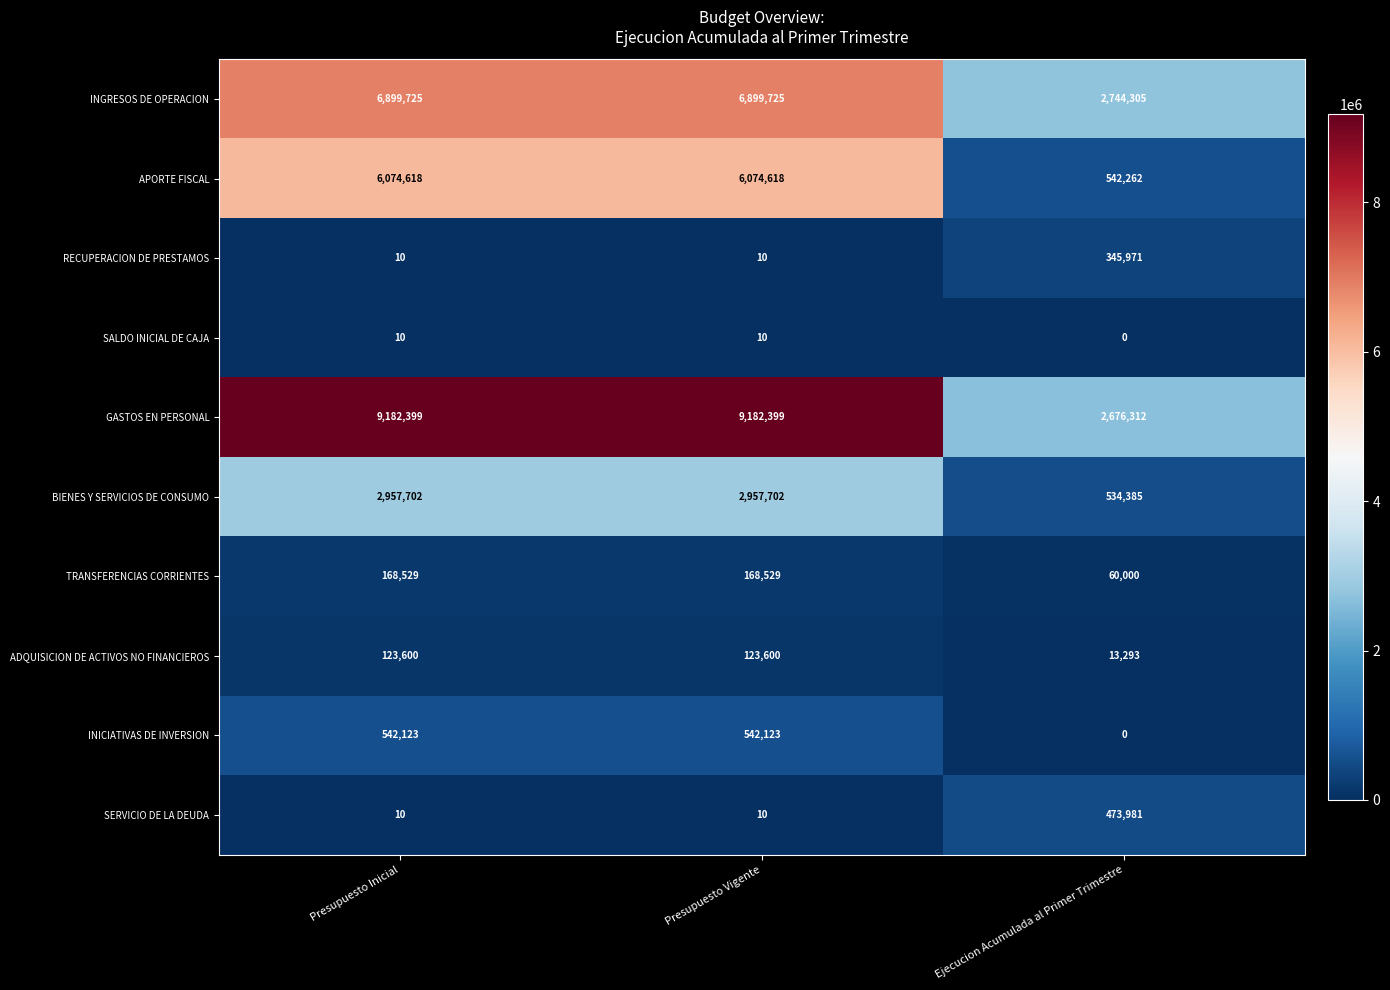

Reading right to left, extract all data points from this chart.

INGRESOS DE OPERACION: 2744305	6899725	6899725
APORTE FISCAL: 542262	6074618	6074618
RECUPERACION DE PRESTAMOS: 345971	10	10
SALDO INICIAL DE CAJA: 0	10	10
GASTOS EN PERSONAL: 2676312	9182399	9182399
BIENES Y SERVICIOS DE CONSUMO: 534385	2957702	2957702
TRANSFERENCIAS CORRIENTES: 60000	168529	168529
ADQUISICION DE ACTIVOS NO FINANCIEROS: 13293	123600	123600
INICIATIVAS DE INVERSION: 0	542123	542123
SERVICIO DE LA DEUDA: 473981	10	10